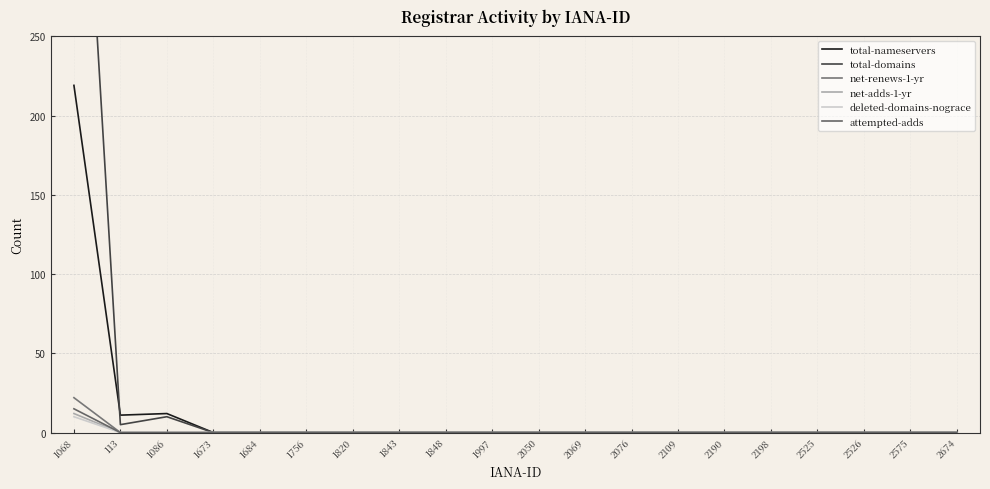

Between 1086 and 2076, which is larger?

1086